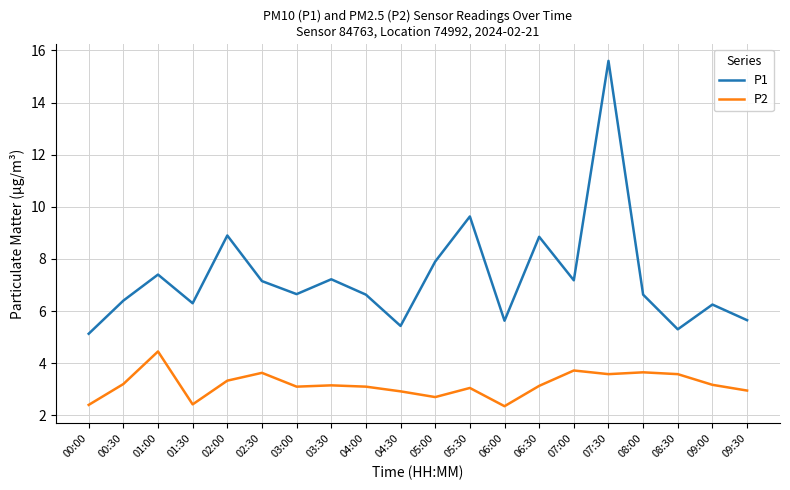

How many lines are shown in the chart?

2